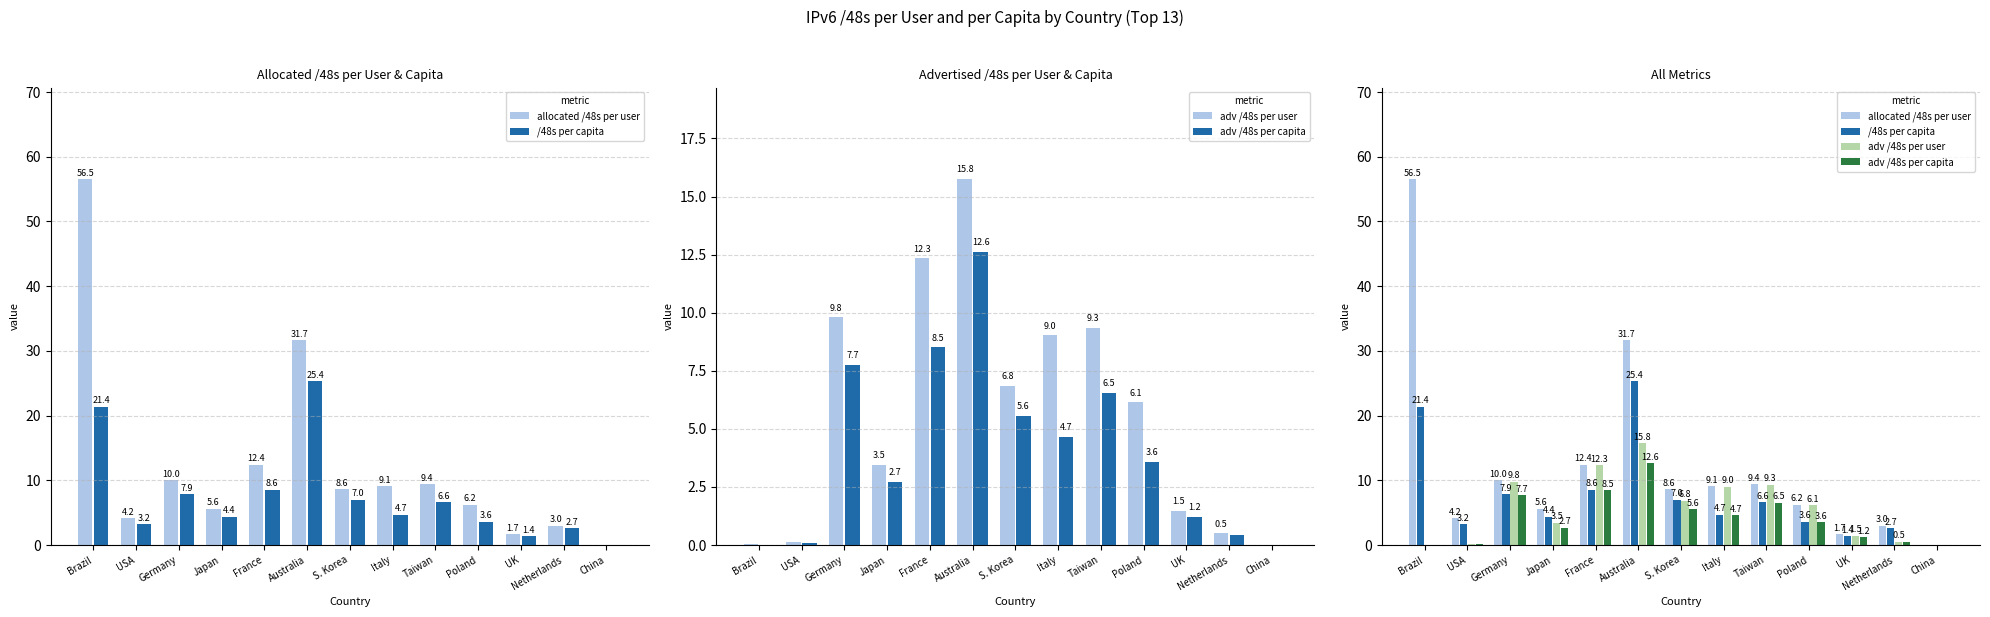

Reading left to right, transcribe all the data shown in this chart.

allocated /48s per user: 56.5	4.2	10.0	5.6	12.4	31.7	8.6	9.1	9.4	6.2	1.7	3.0	0.1
/48s per capita: 21.4	3.2	7.9	4.4	8.6	25.4	7.0	4.7	6.6	3.6	1.4	2.7	0.0
adv /48s per user: 0.0	0.1	9.8	3.5	12.3	15.8	6.8	9.0	9.3	6.1	1.5	0.5	0.0
adv /48s per capita: 0.0	0.1	7.7	2.7	8.5	12.6	5.6	4.7	6.5	3.6	1.2	0.4	0.0